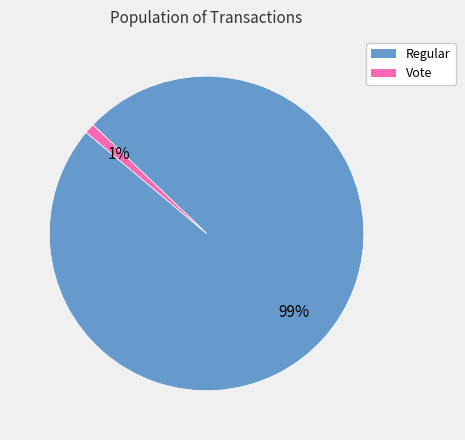

How many segments does this pie chart have?

2